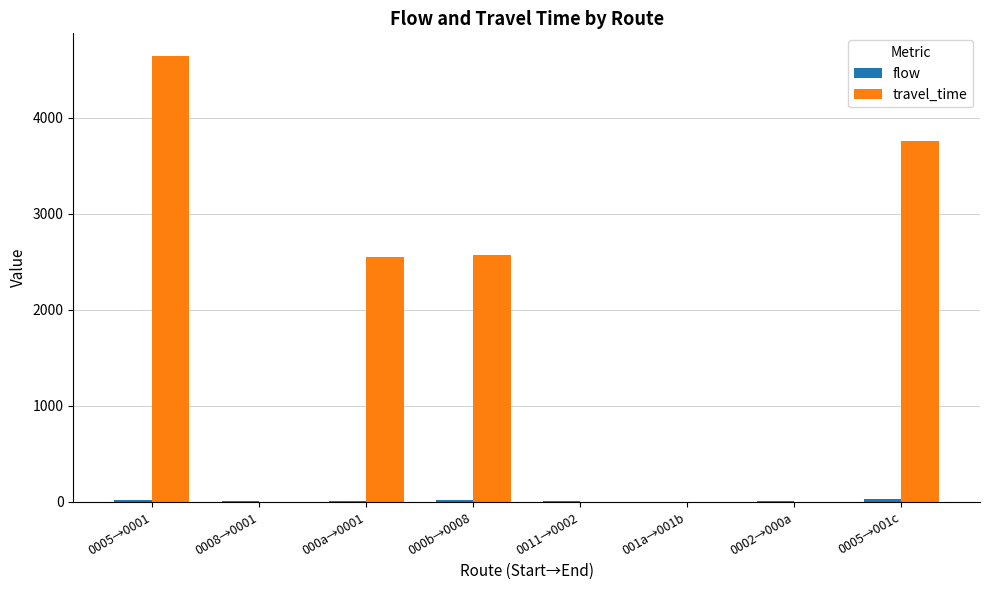

The travel_time series shows 3761 at 0005→001c. True or false?

True